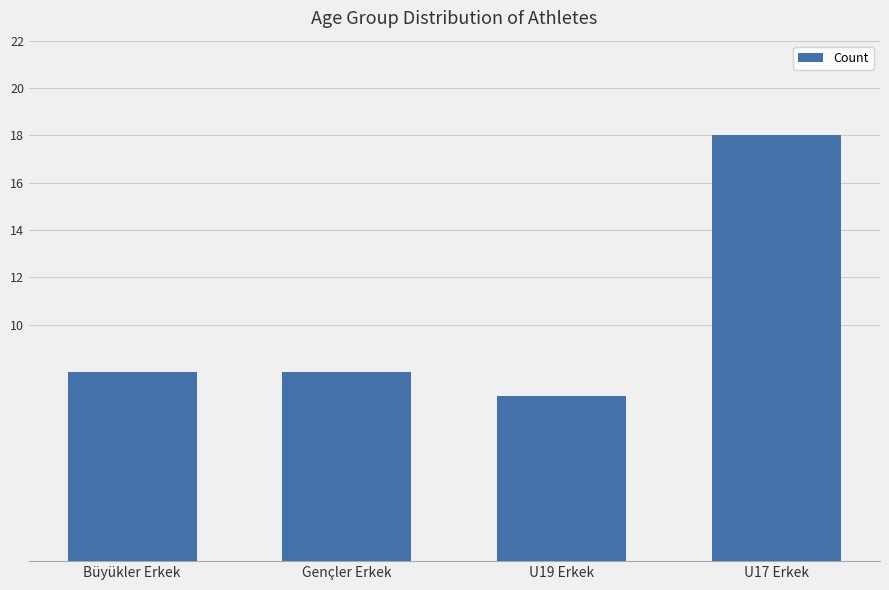

What is the change in value from Büyükler Erkek to U19 Erkek?

-1